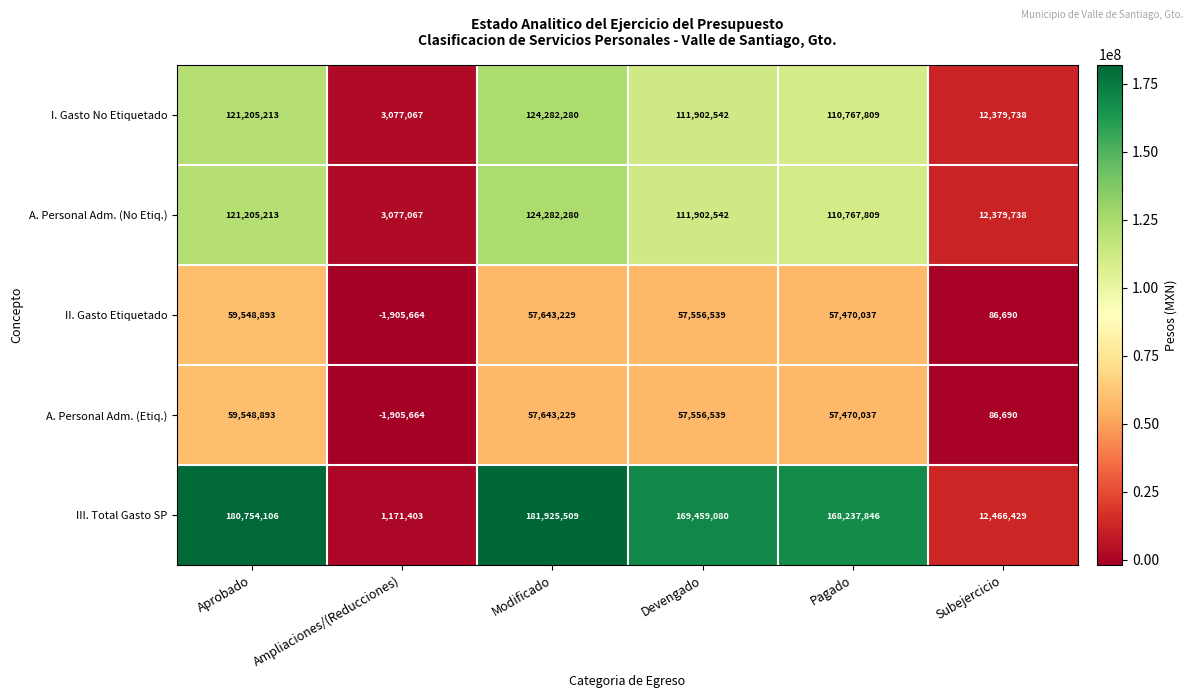

At which category does the chart reach its peak across all series?

Modificado